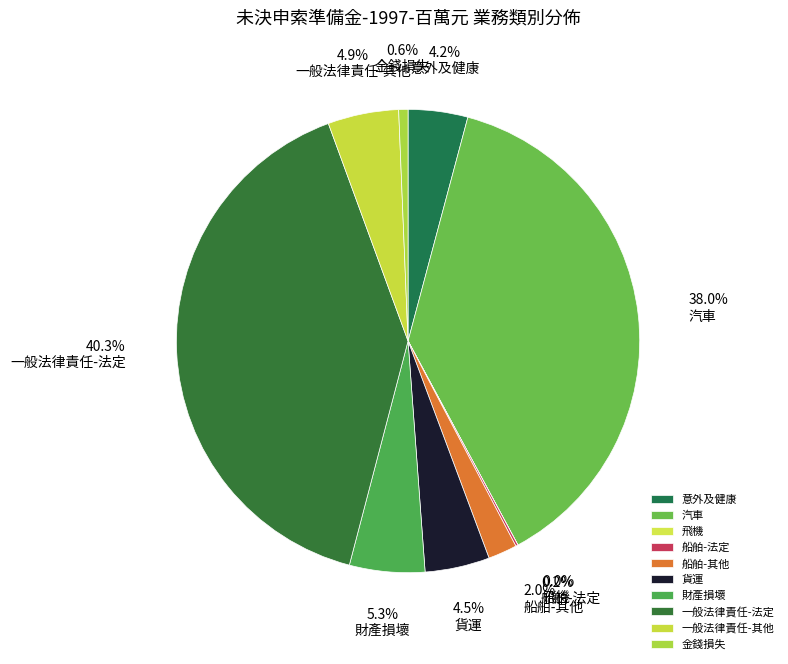

Does any single category account for the majority?

No